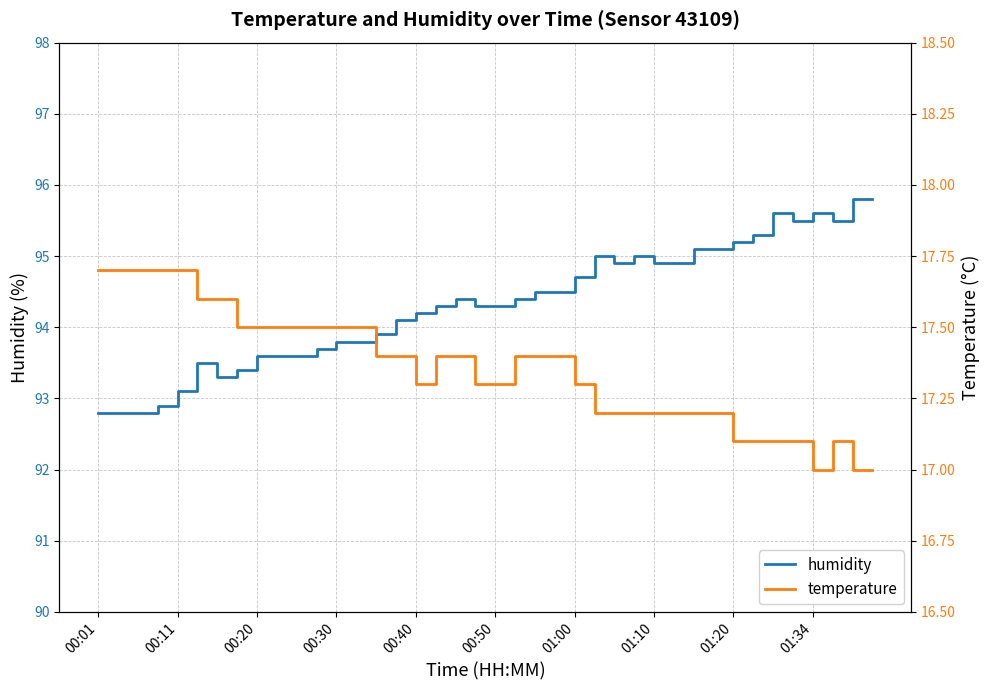

Is it true that humidity equals 36.0 at 01:10?

False